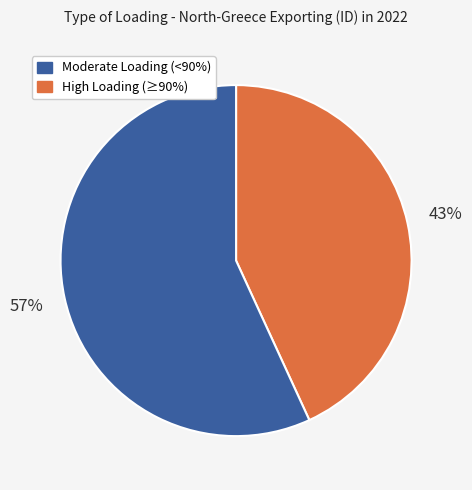

Does any single category account for the majority?

Yes